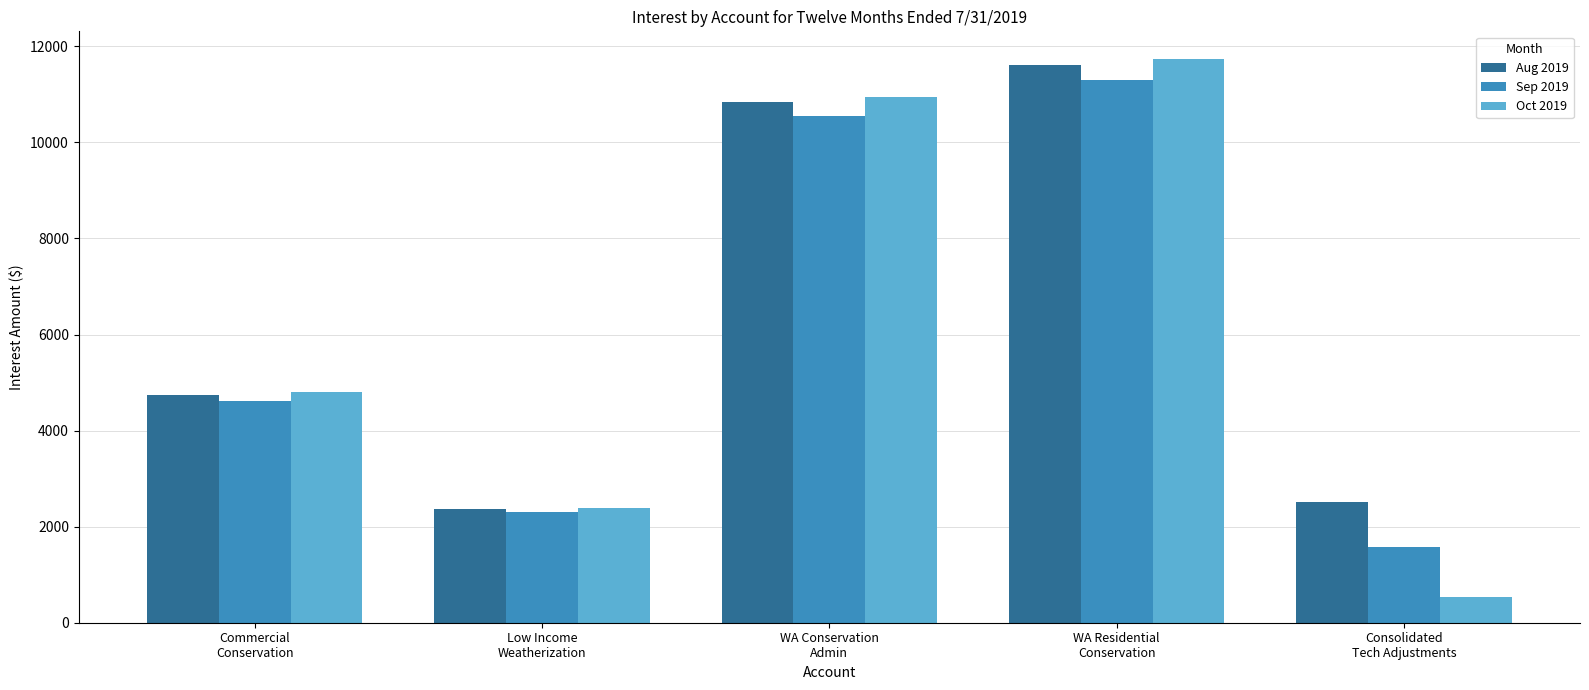

What is the difference between the highest and lowest values at Commercial
Conservation?

174.8